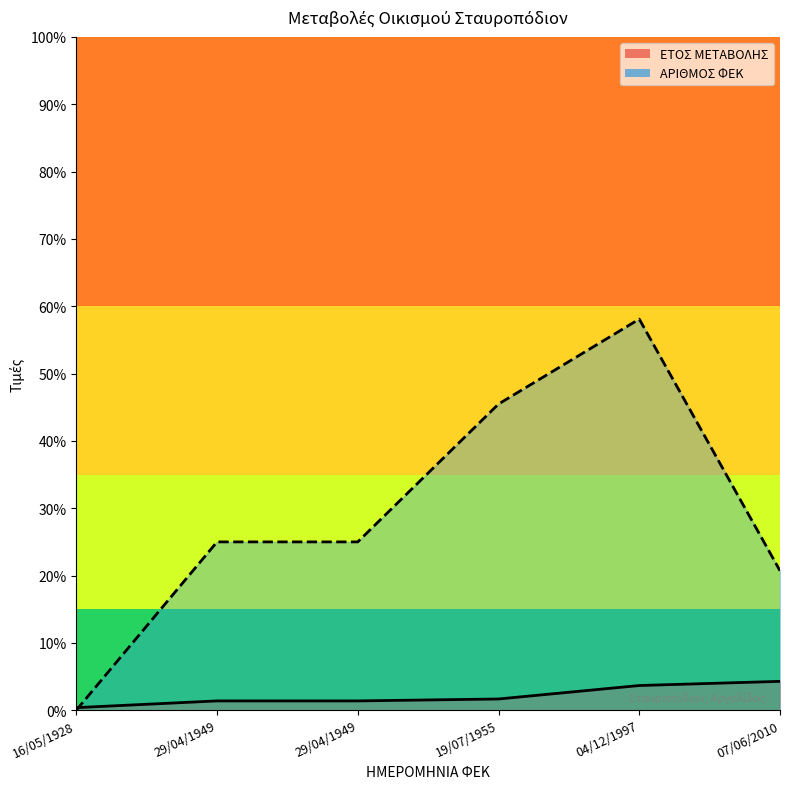

How many data points in ΑΡΙΘΜΟΣ ΦΕΚ are above 525?

2